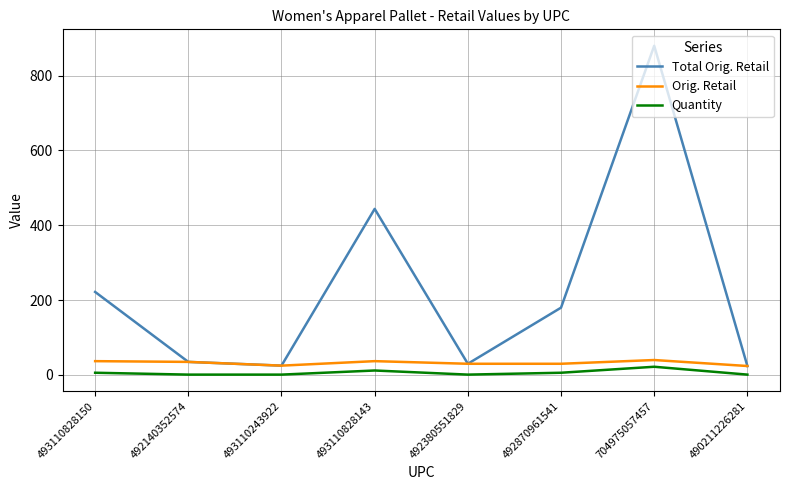

List the series in order of their peak value, highest first.

Total Orig. Retail, Orig. Retail, Quantity